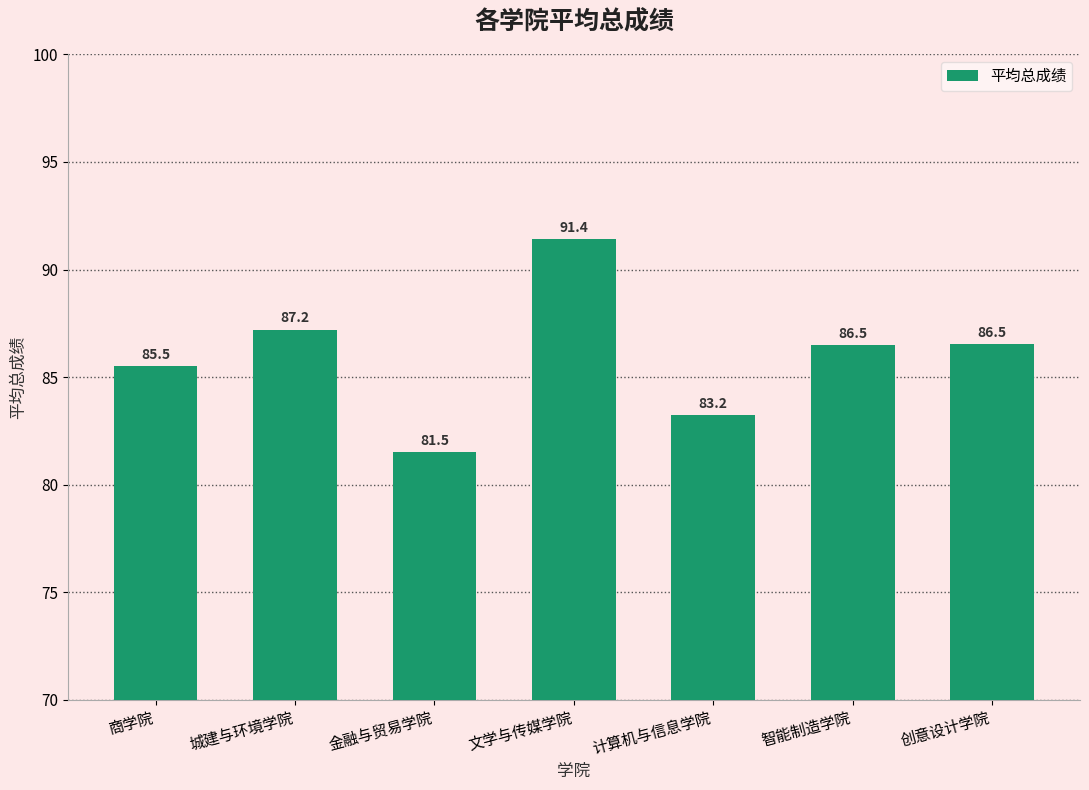

What is the ratio of the value at 商学院 to the value at 计算机与信息学院?

1.0